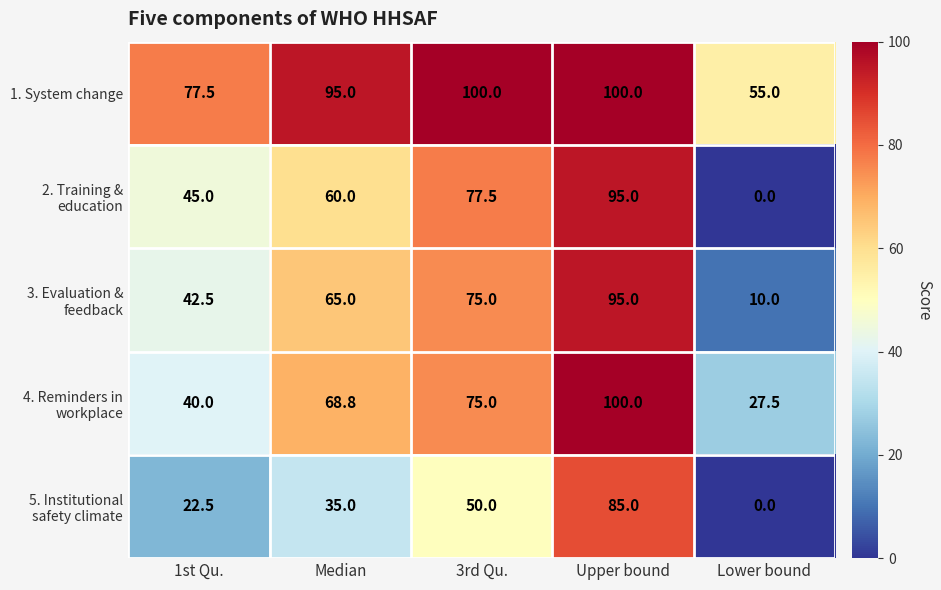

Which series has the largest total across all categories?

1. System change